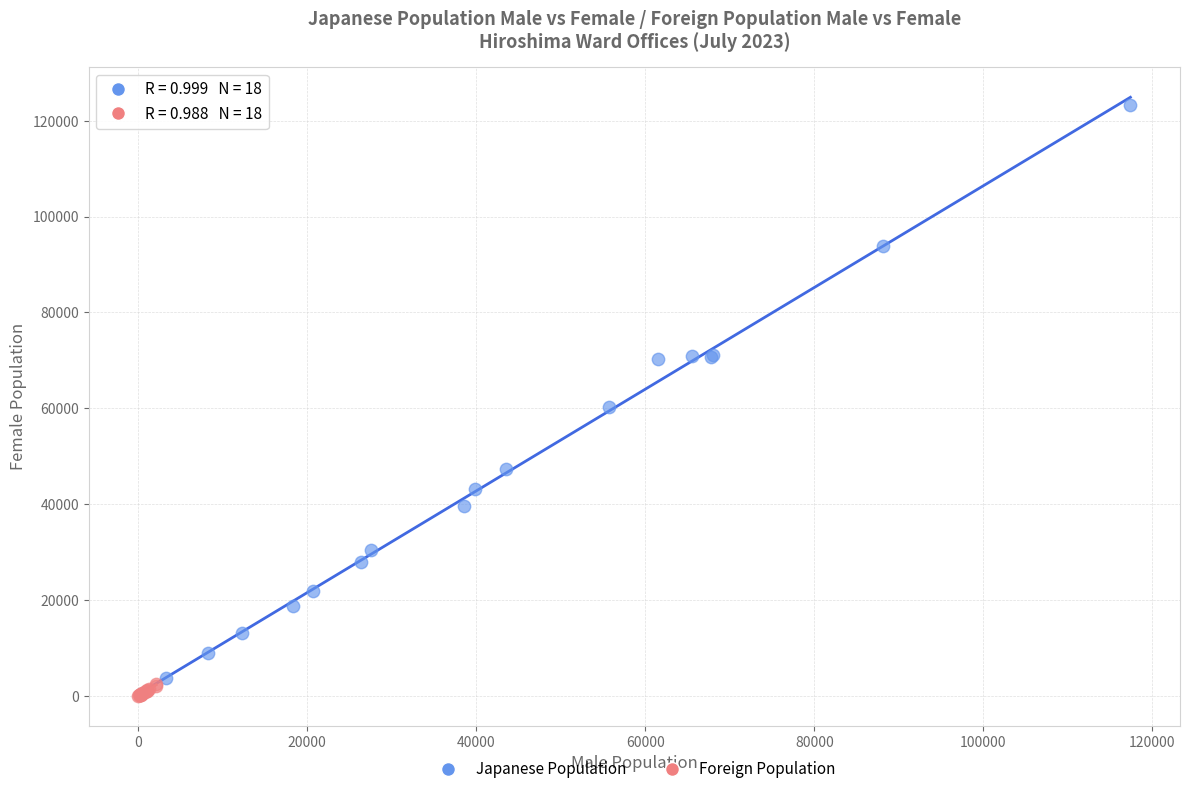

Which series has the widest spread of Y values?

Japanese Population